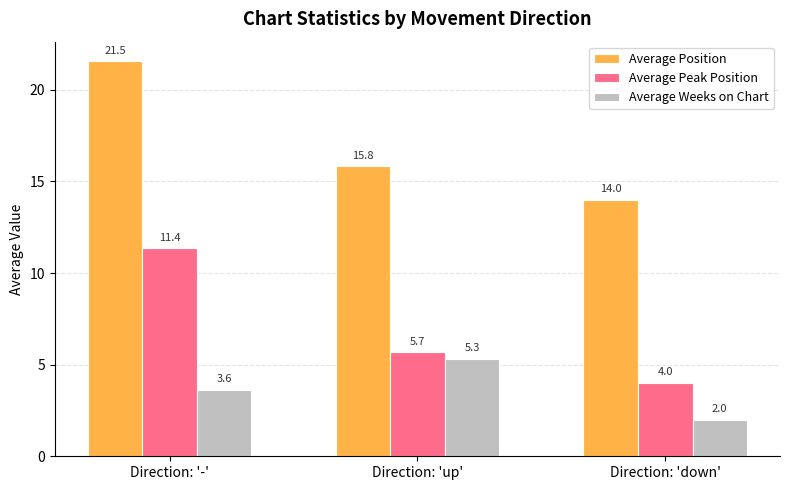

Rank the series by their maximum value, from lowest to highest.

Average Weeks on Chart, Average Peak Position, Average Position